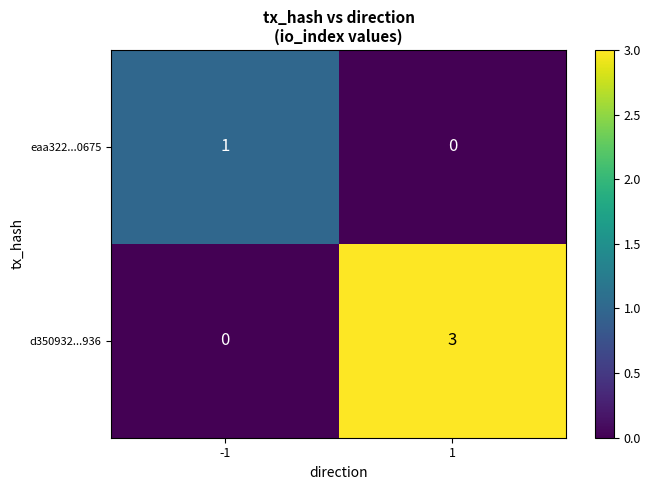

Between -1 and 1, which series saw the biggest shift?

d350932...936